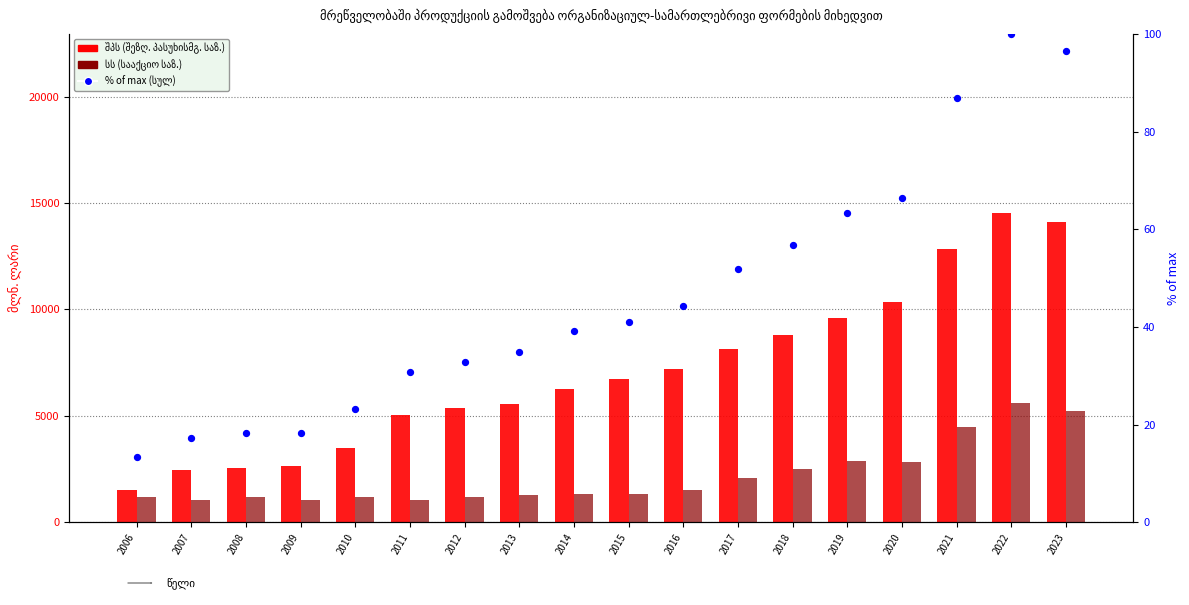

At how many categories does at least one series exceed 7770?

7